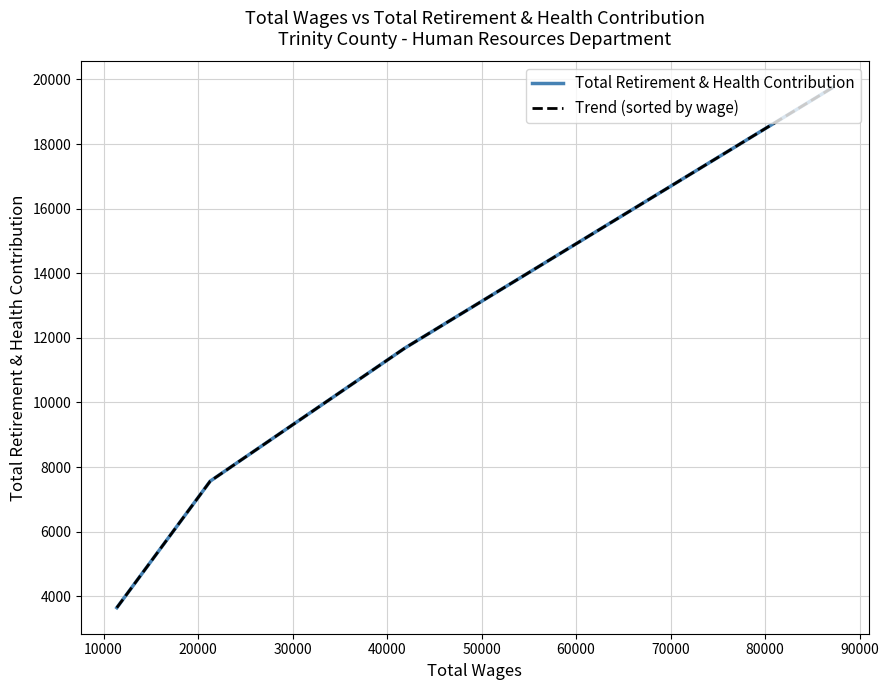

What is the difference between the maximum and second lowest values in the Trend (sorted by wage) series?

12188